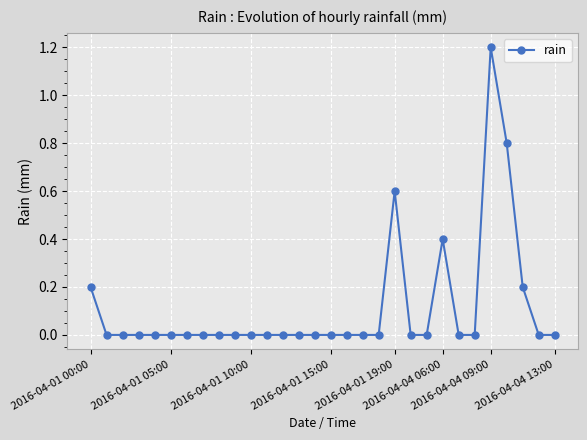

How many values are between 0 and 1?

29